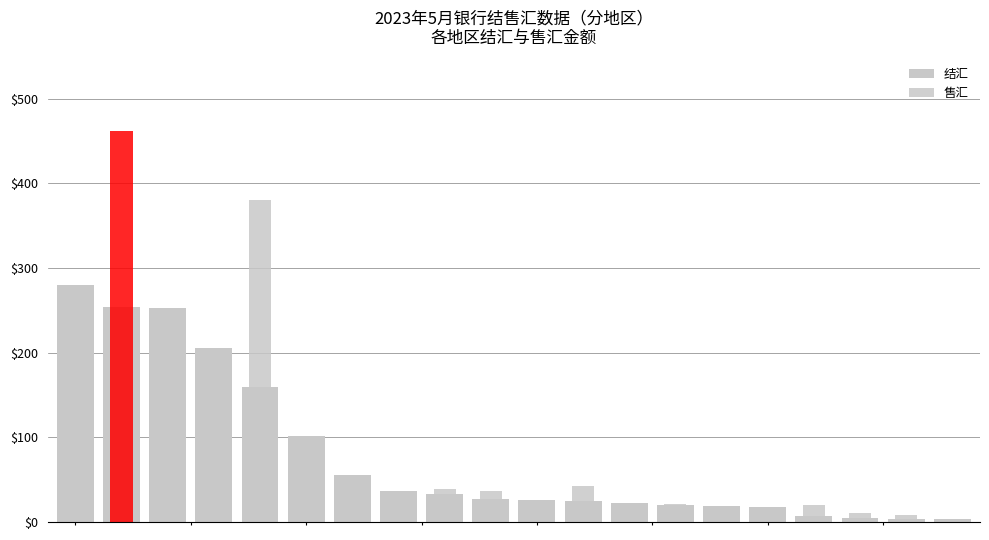

At which category does the chart reach its peak across all series?

1